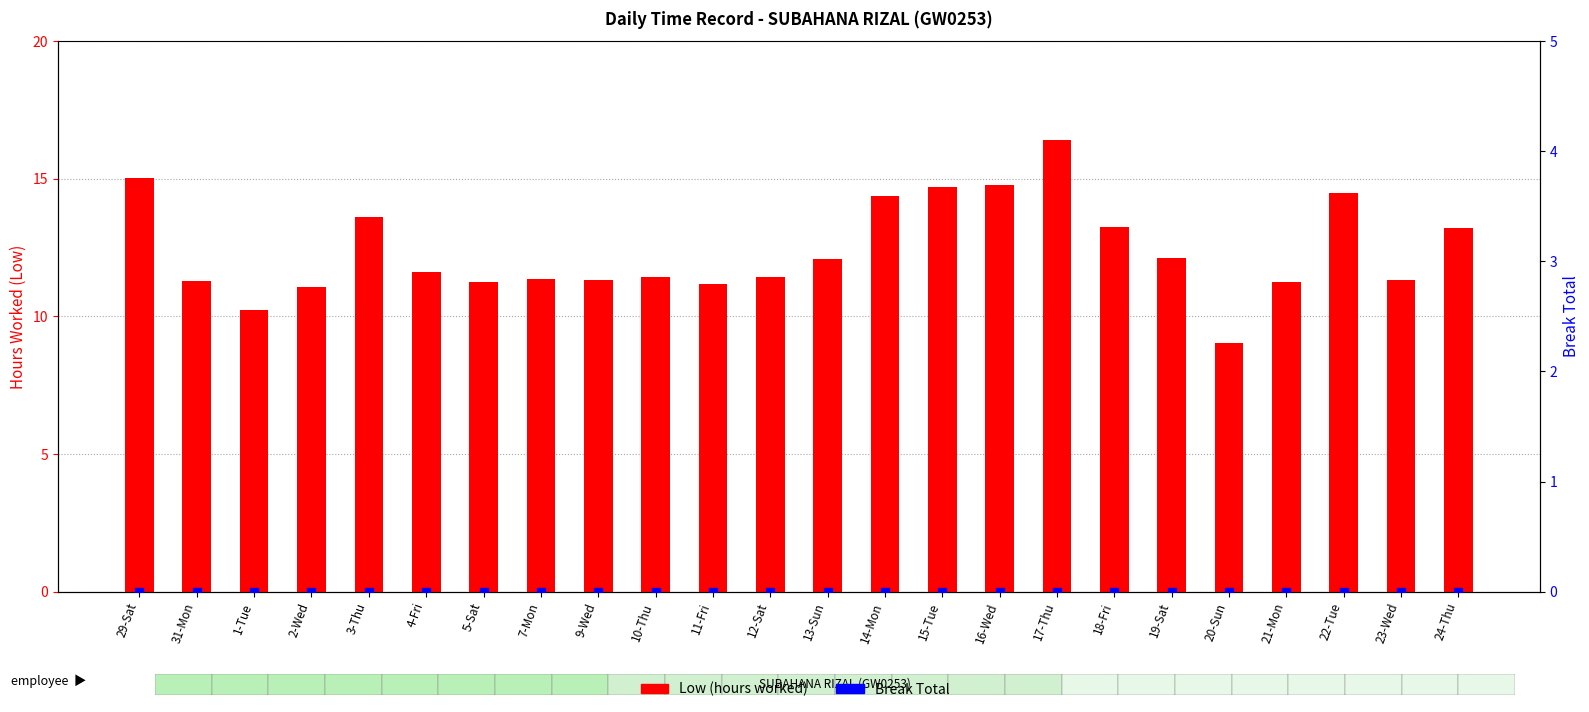

Which series has the largest total across all categories?

Low (hours worked)